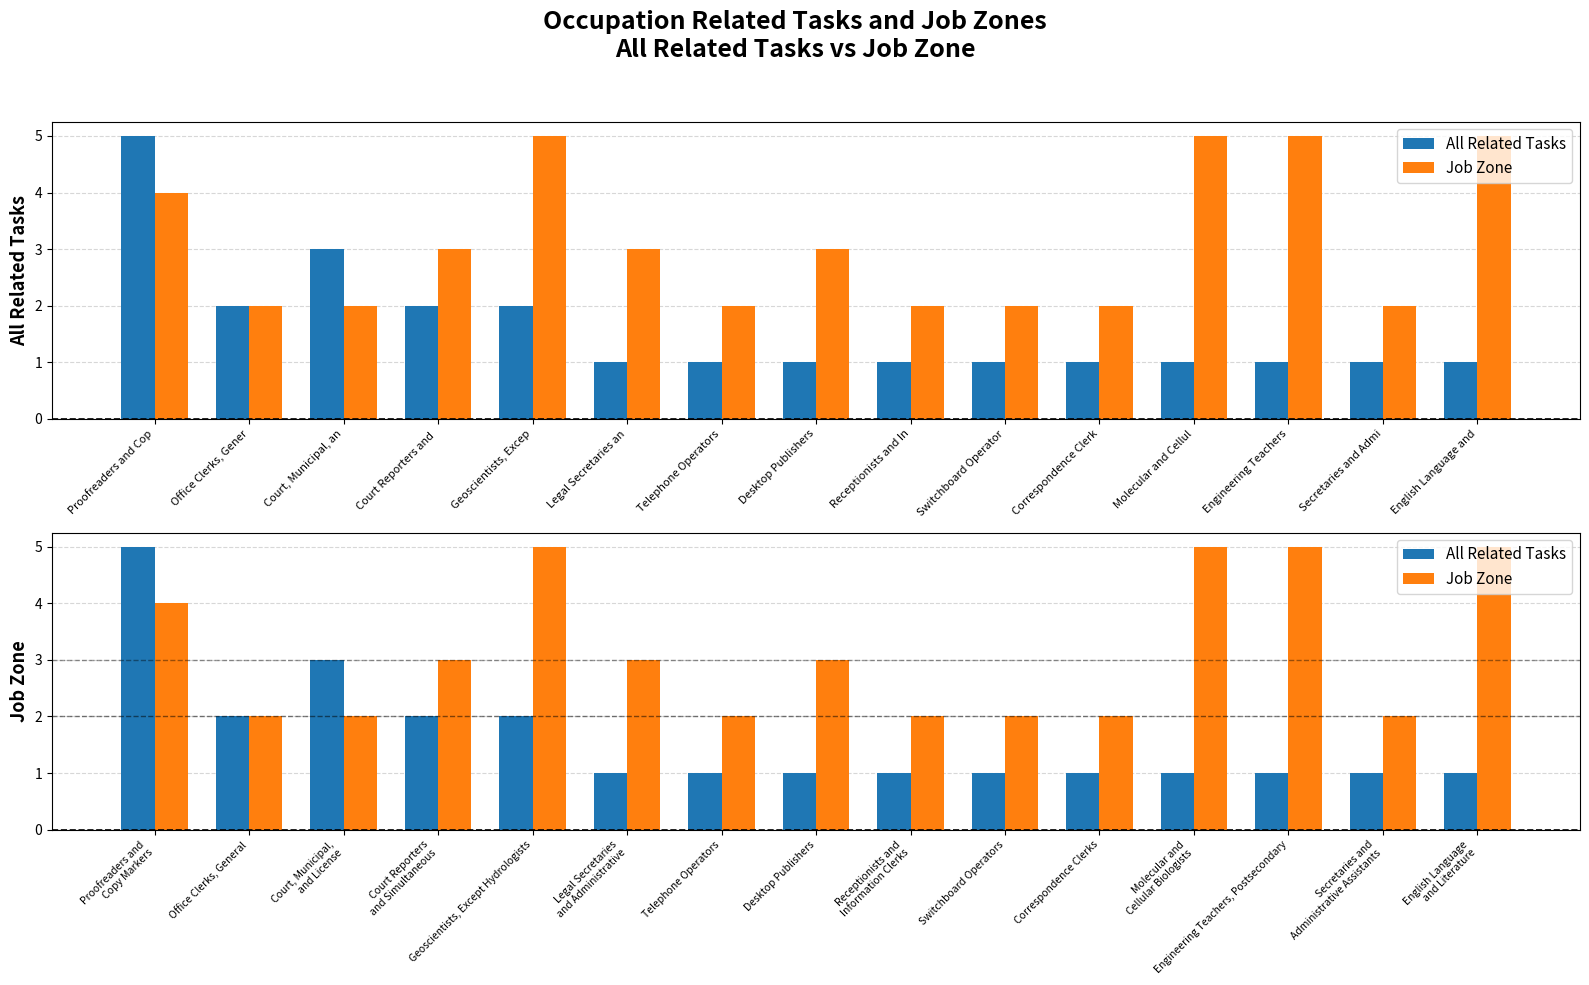

Reading left to right, what are all the values shown in this chart?

All Related Tasks: 5	2	3	2	2	1	1	1	1	1	1	1	1	1	1
Job Zone: 4	2	2	3	5	3	2	3	2	2	2	5	5	2	5